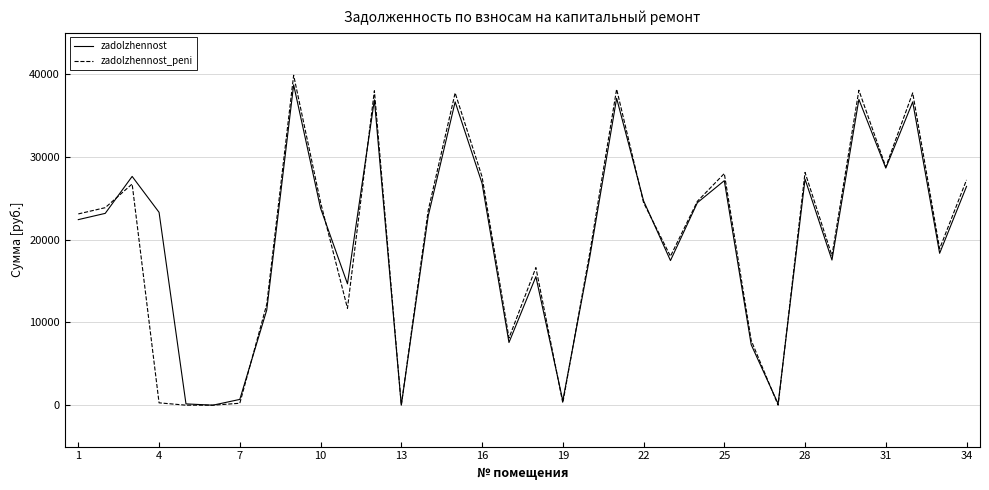

What is the highest value of the zadolzhennost series?

38696.6